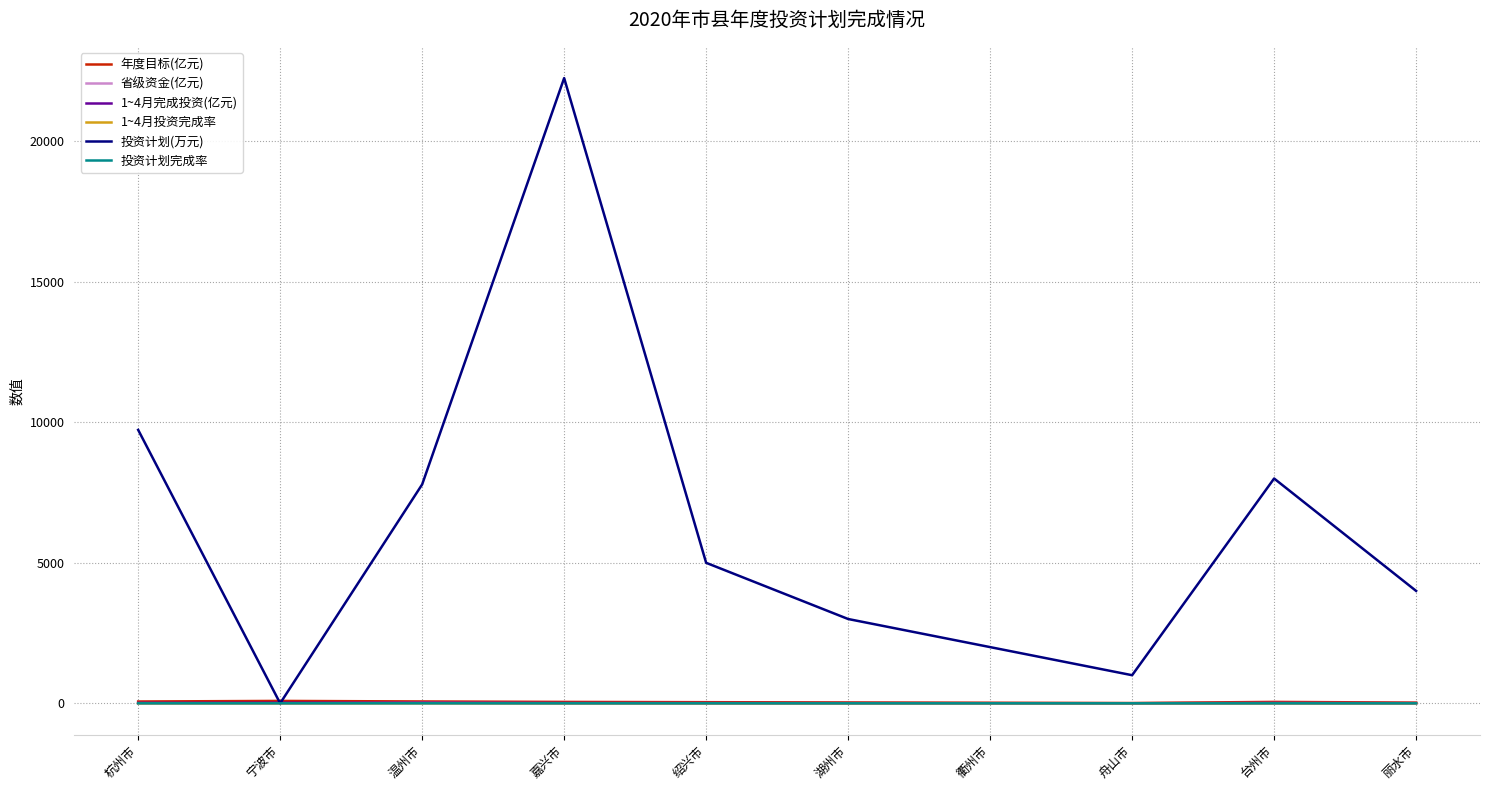

Which series has the widest spread of values?

投资计划(万元)